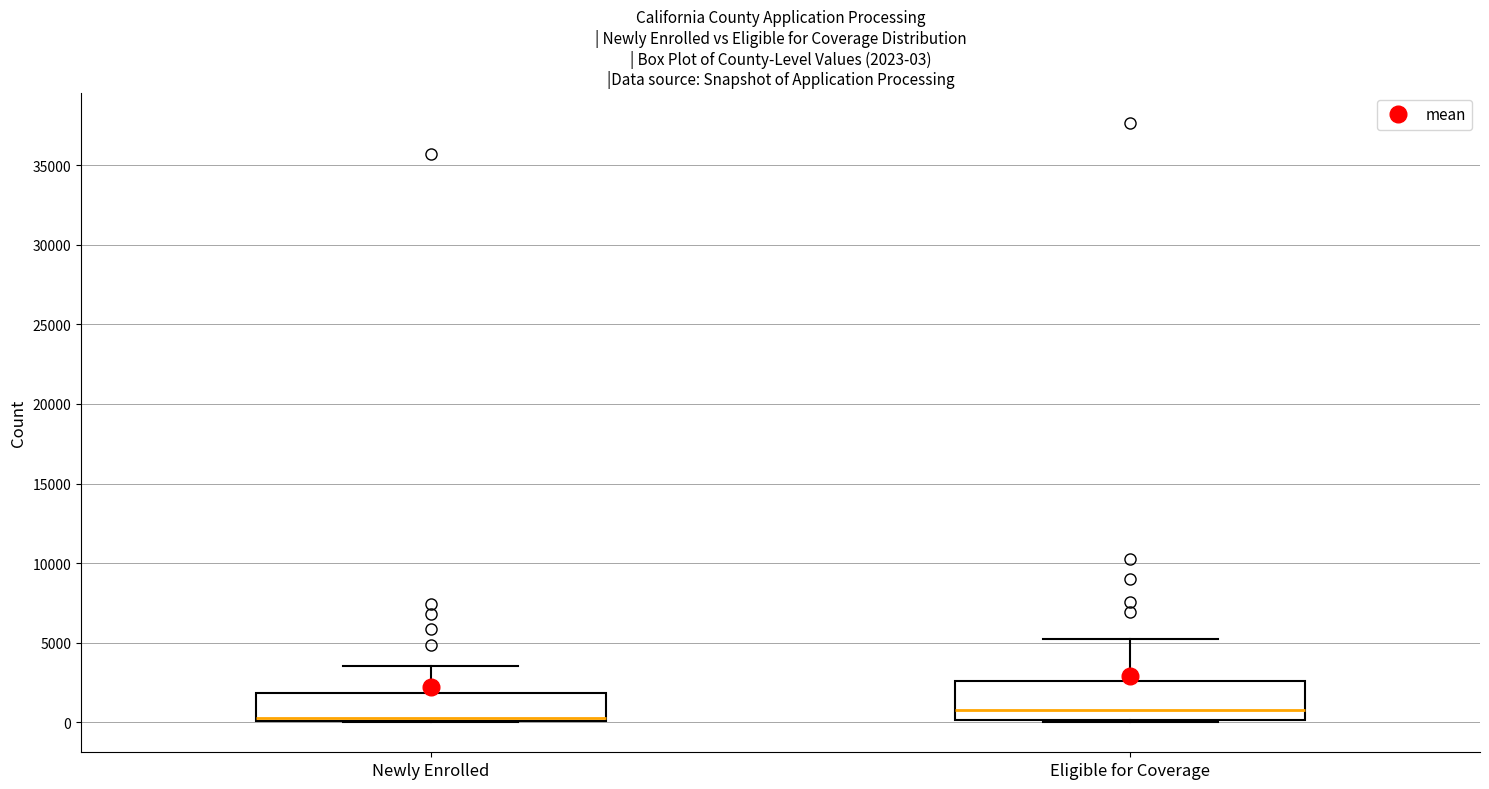

Comparing the boxes themselves (not the whiskers), which one is the tallest?

Eligible for Coverage